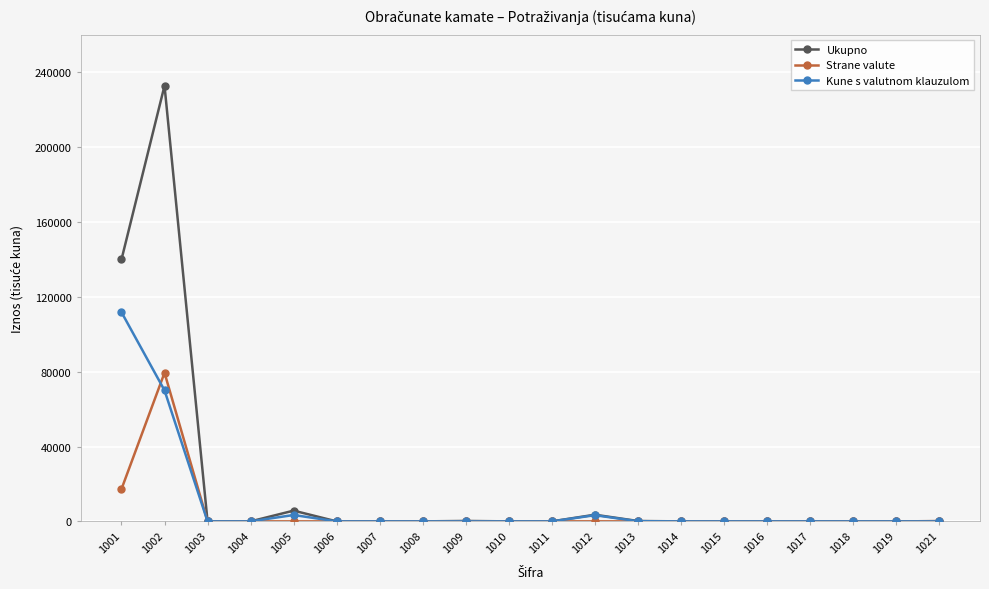

True or false: Ukupno has more than 0 points higher than both neighbors.

True